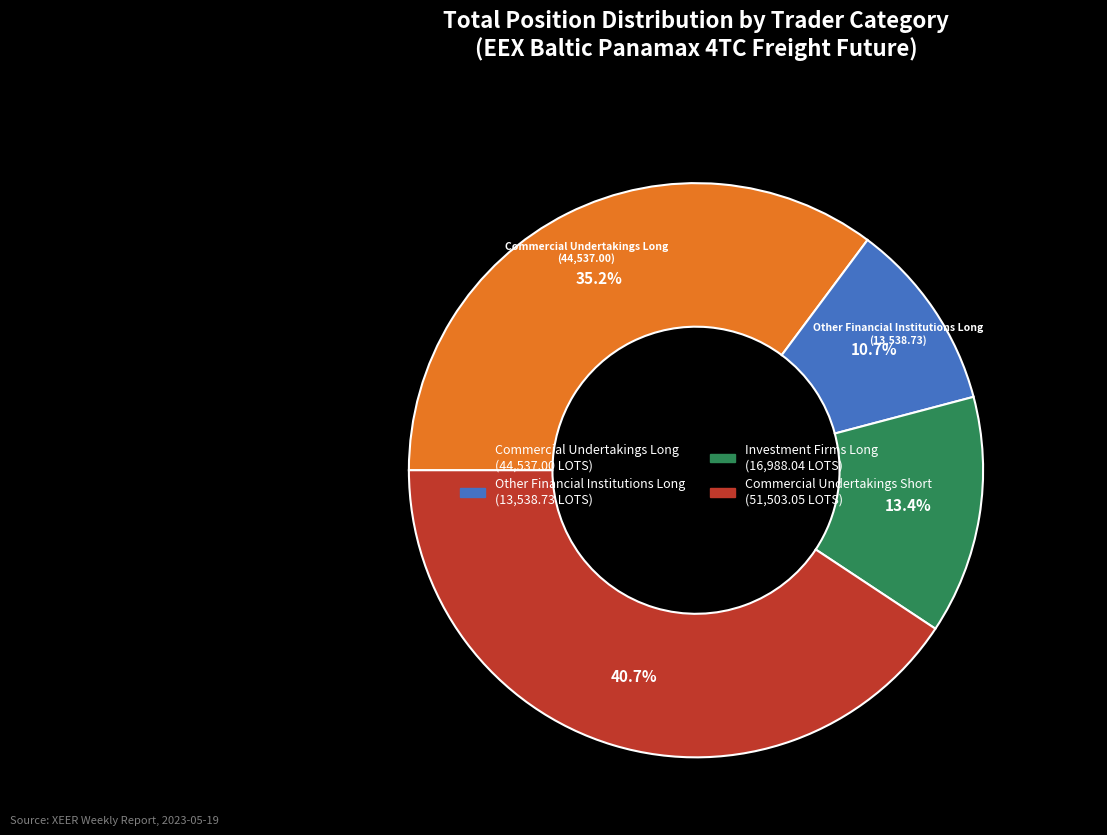

To the nearest percent, what is the combined percentage of Commercial Undertakings Short and Investment Firms Long?

54%